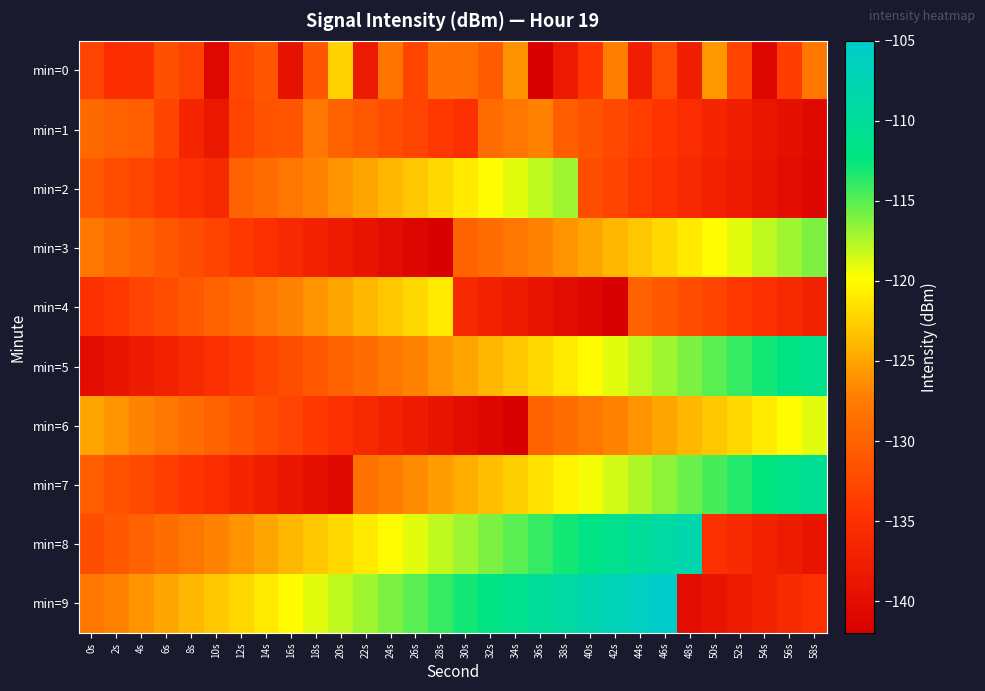

At which category is the sum across all series the highest?

46s